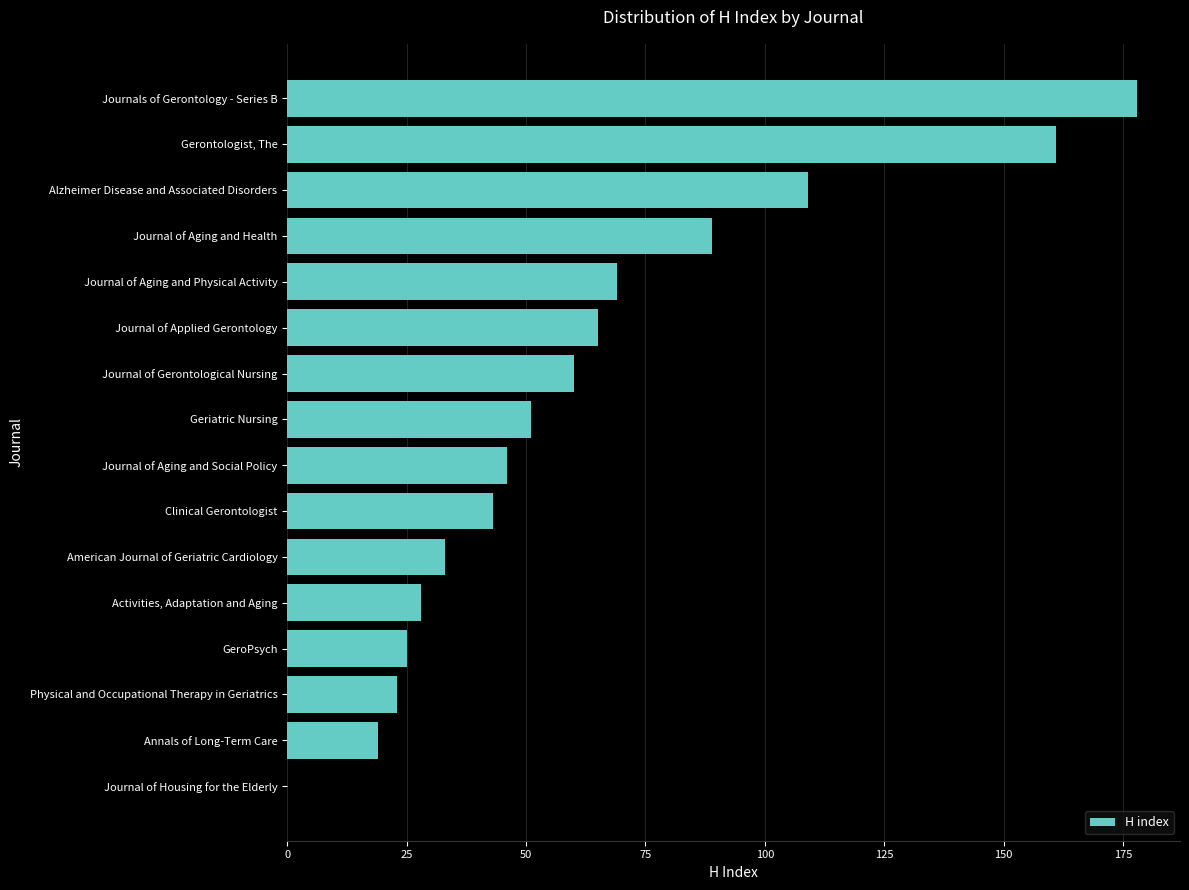

Approximately how many times larger is the value at Geriatric Nursing compared to American Journal of Geriatric Cardiology?

1.5